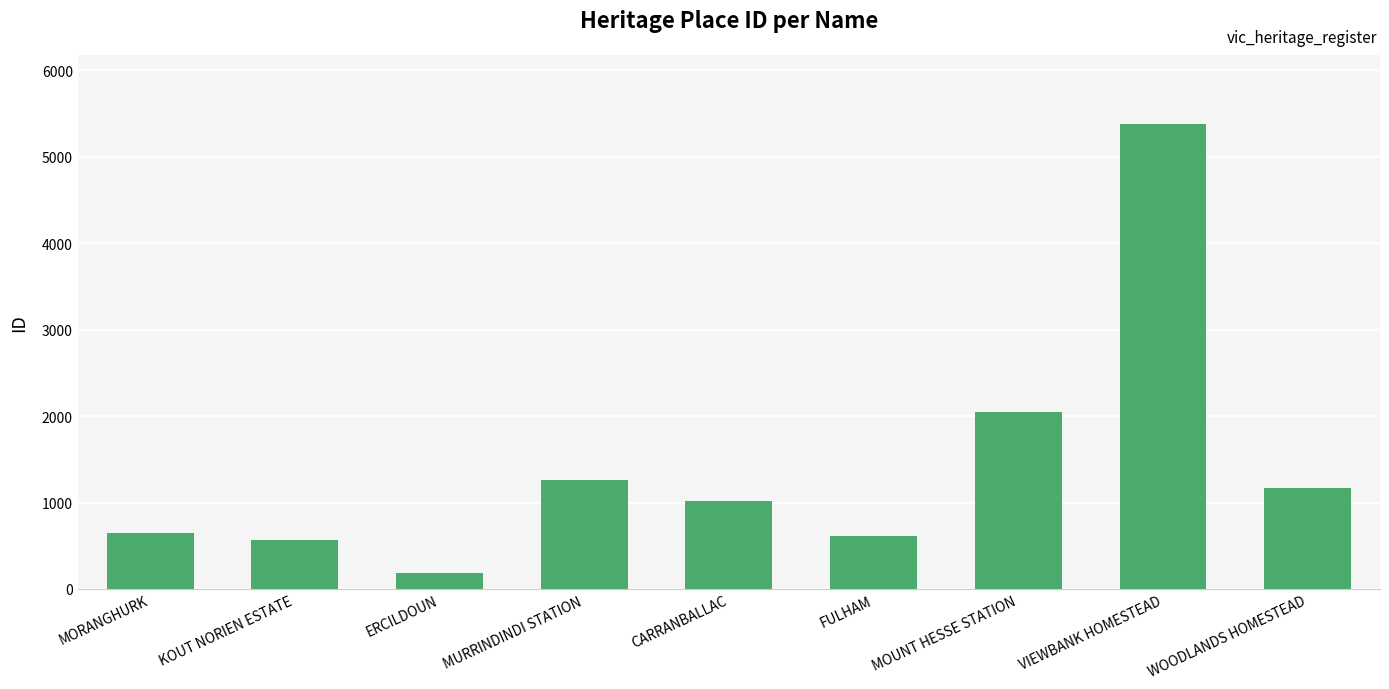

What is the change in value from KOUT NORIEN ESTATE to ERCILDOUN?

-383